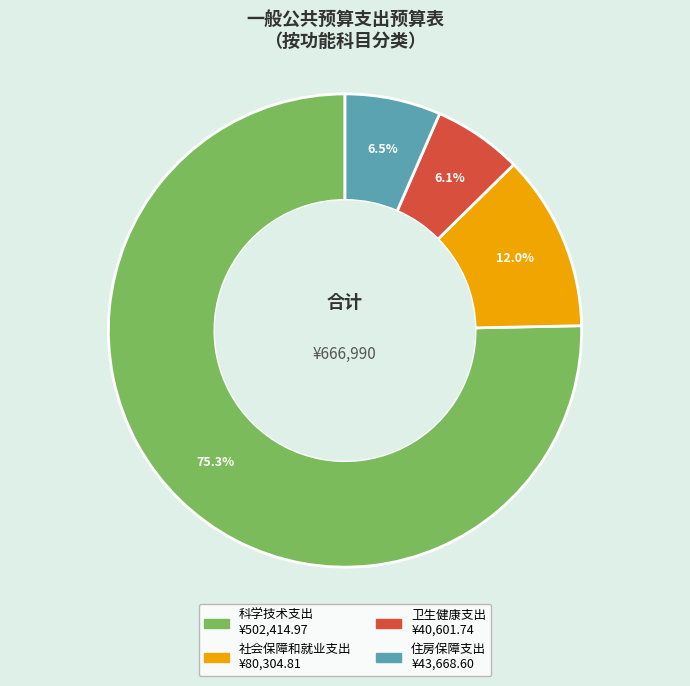

What percentage is NOT represented by 社会保障和就业支出?

88.0%